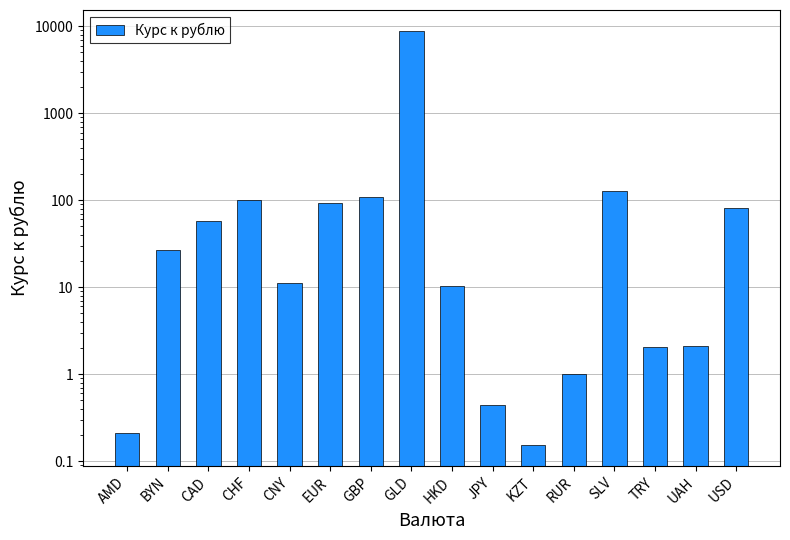

Rank the categories by value from lowest to highest.

KZT, AMD, JPY, RUR, TRY, UAH, HKD, CNY, BYN, CAD, USD, EUR, CHF, GBP, SLV, GLD